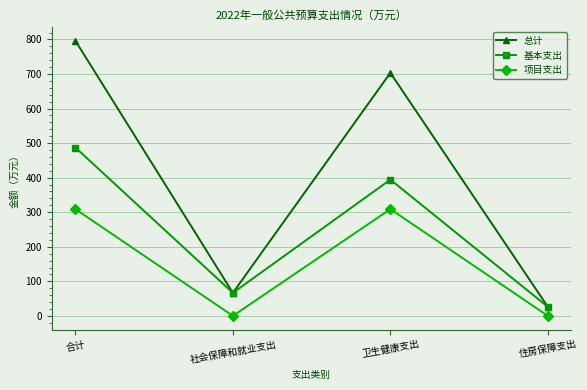

Where is the first local minimum for 总计?

社会保障和就业支出